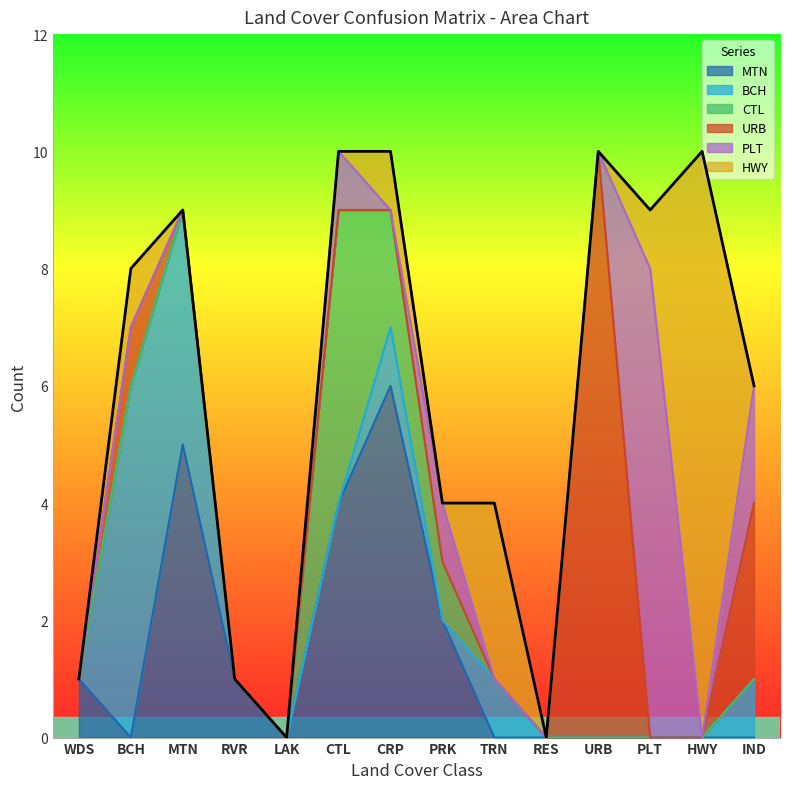

Where is the first local maximum for PLT?

CTL